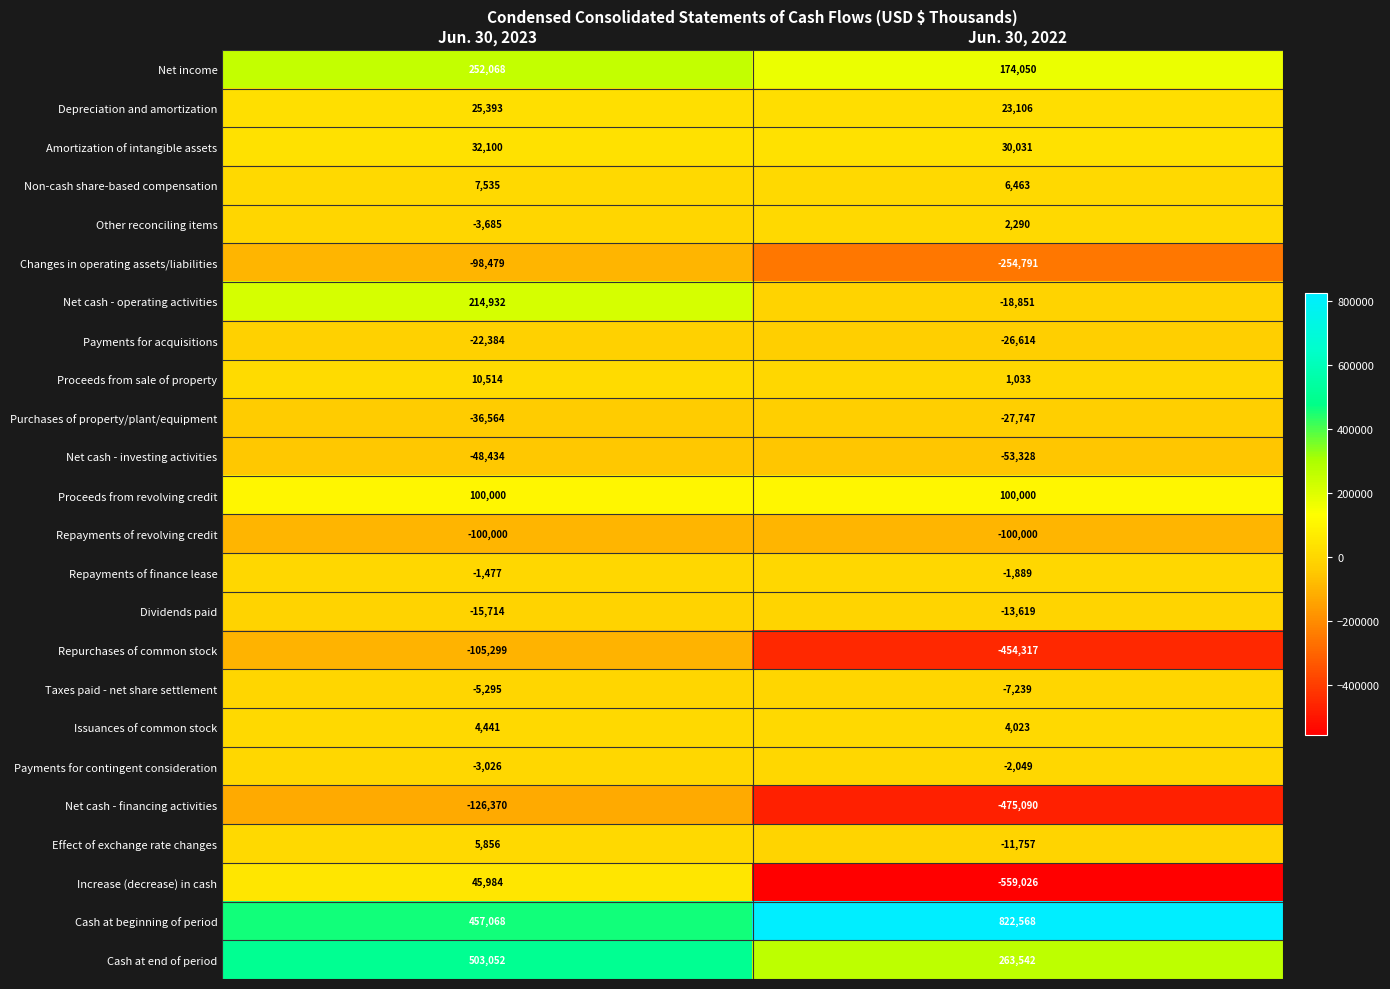

Which series has the largest total across all categories?

Cash at beginning of period